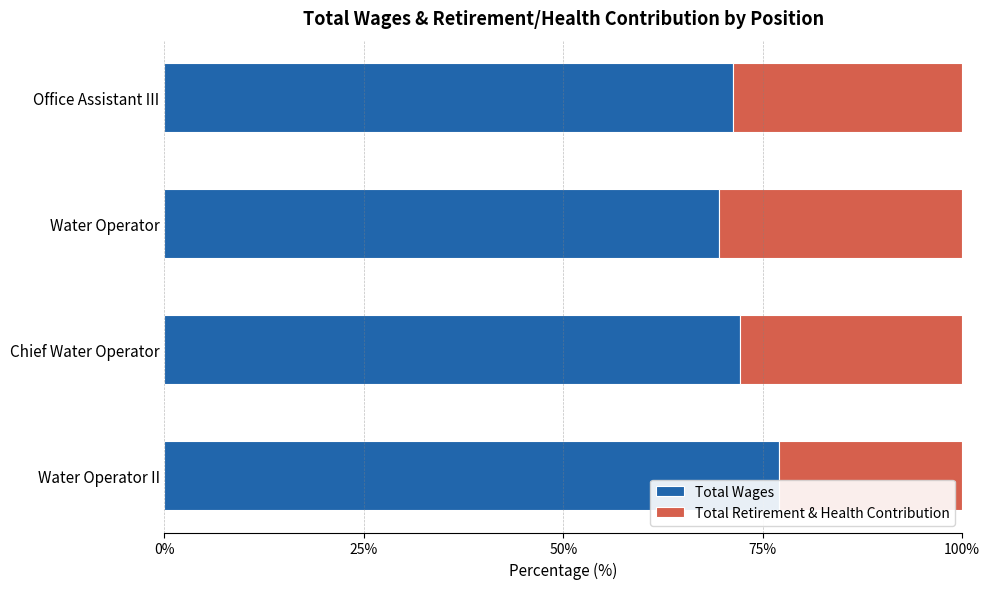

What is the sum of the Total Wages values at Office Assistant III and Water Operator II?

148.3